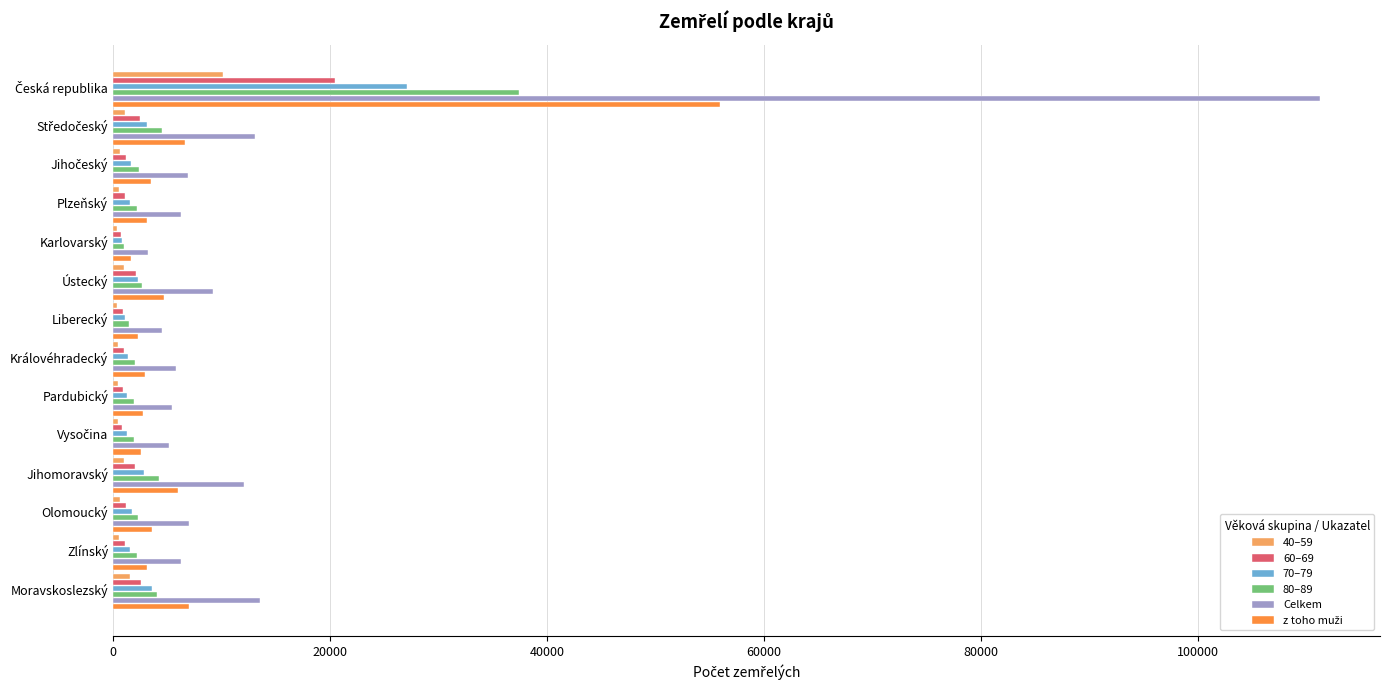

The 70–79 series shows 3563 at Moravskoslezský. True or false?

True